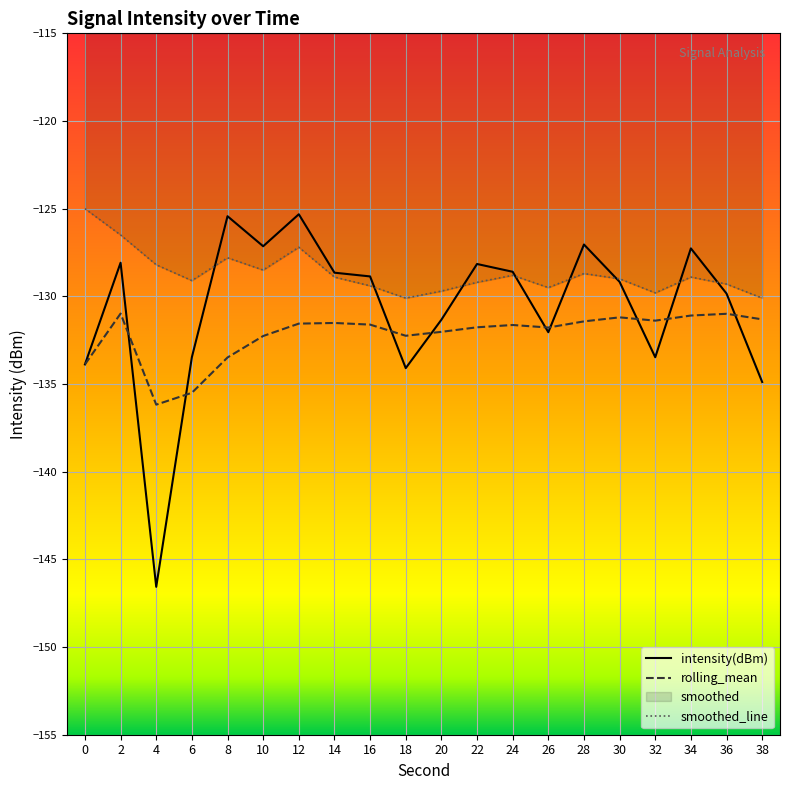

True or false: intensity(dBm) has a value of -62.1 at 20.

False